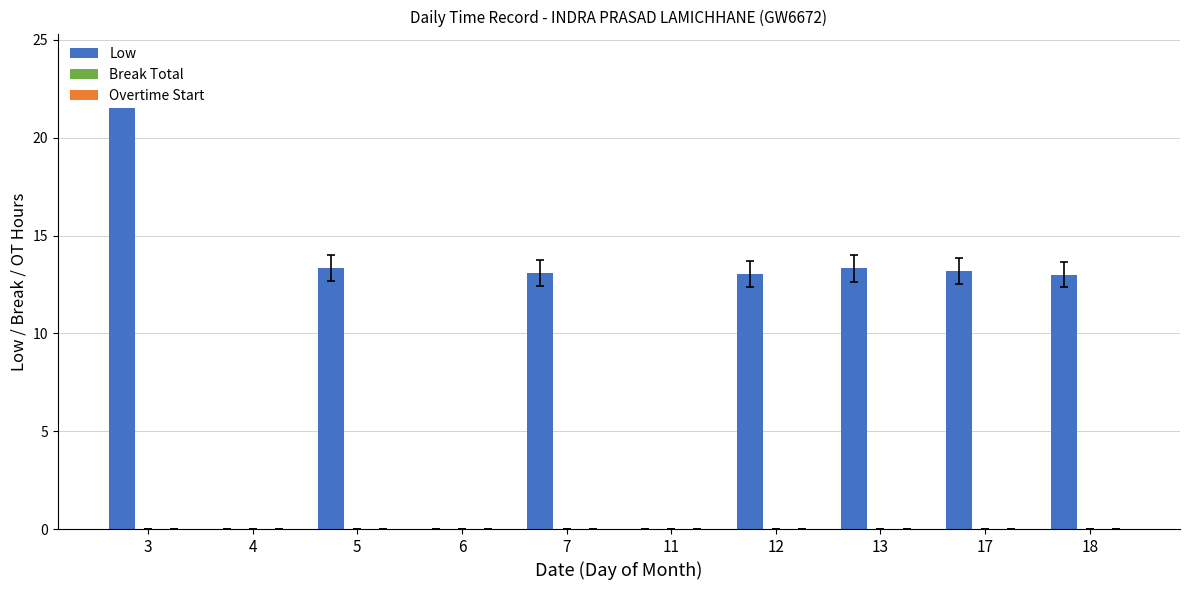

What are all the series names shown in the legend?

Low, Break Total, Overtime Start